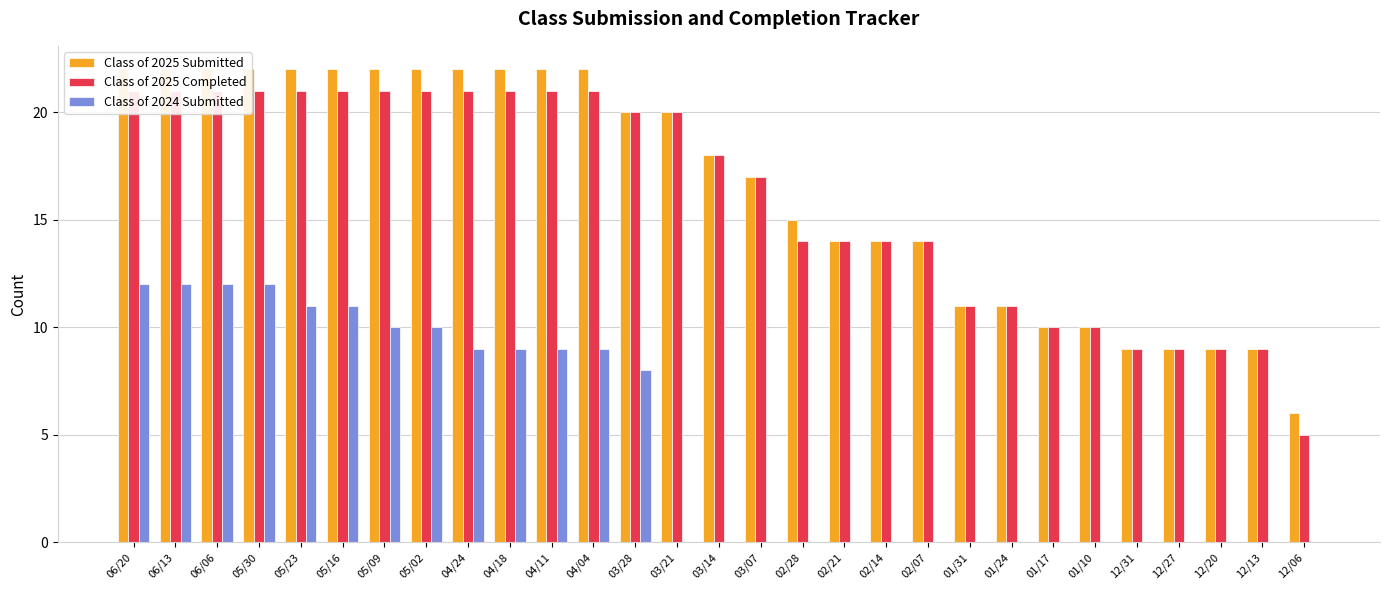

Which category has the highest value in the Class of 2024 Submitted series?

06/20